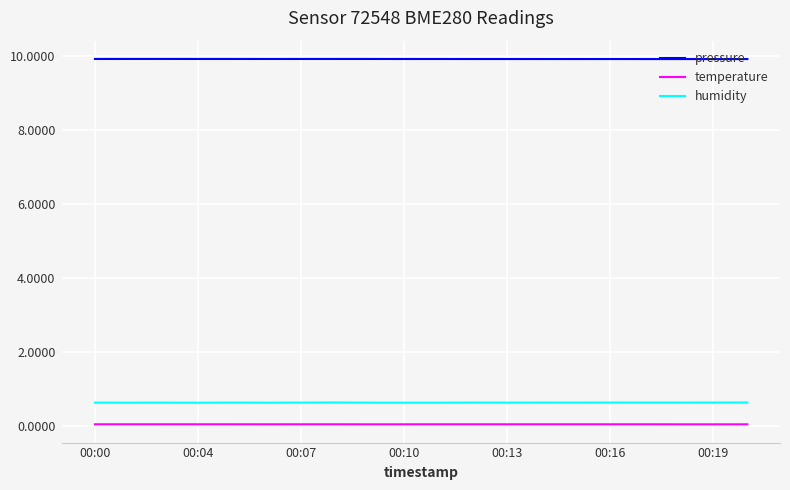

List the series in order of their peak value, highest first.

pressure, humidity, temperature